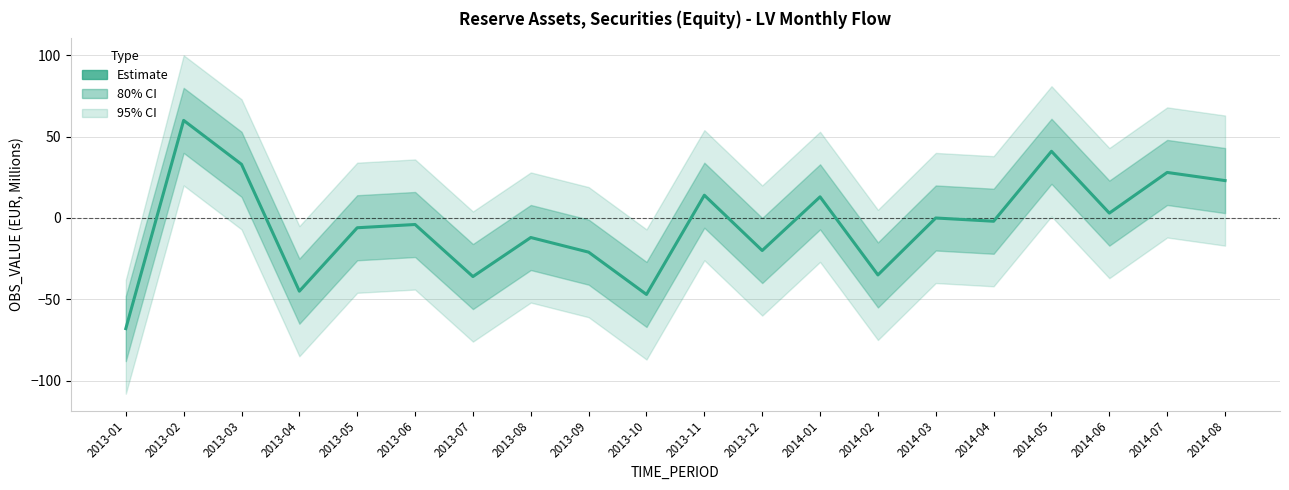

Is it true that the value at 2013-11 is 5?

False